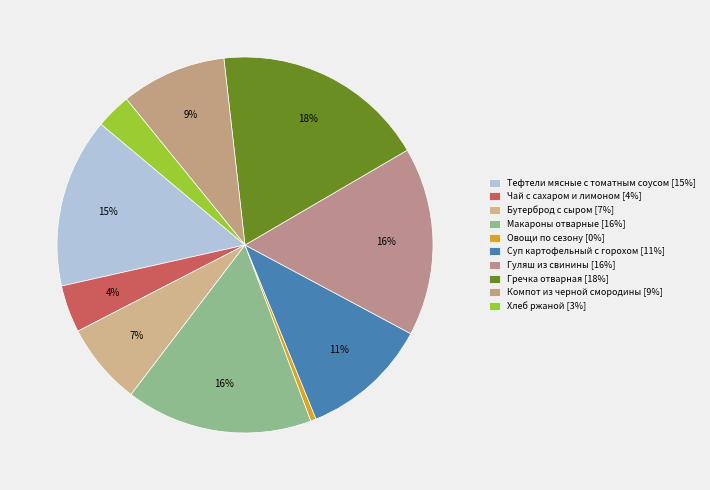

Count the number of slices in the pie.

10